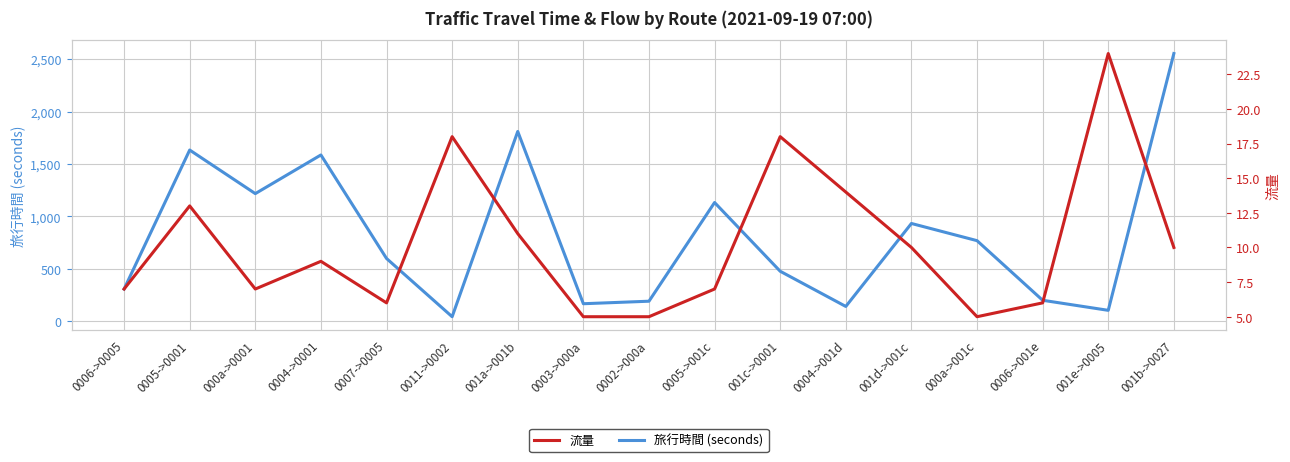

Reading left to right, list all the values displayed in this chart.

旅行時間 (seconds): 0006->0005=307	0005->0001=1634	000a->0001=1218	0004->0001=1587	0007->0005=599	0011->0002=43	001a->001b=1811	0003->000a=167	0002->000a=191	0005->001c=1133	001c->0001=477	0004->001d=141	001d->001c=933	000a->001c=769	0006->001e=200	001e->0005=104	001b->0027=2555
流量: 0006->0005=7	0005->0001=13	000a->0001=7	0004->0001=9	0007->0005=6	0011->0002=18	001a->001b=11	0003->000a=5	0002->000a=5	0005->001c=7	001c->0001=18	0004->001d=14	001d->001c=10	000a->001c=5	0006->001e=6	001e->0005=24	001b->0027=10